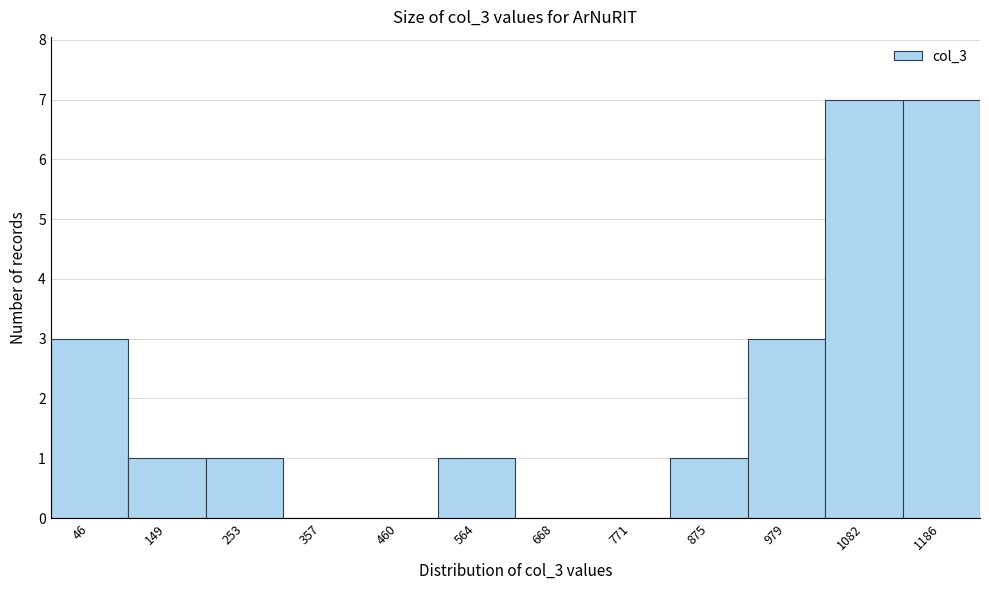

Reading right to left, transcribe all the data shown in this chart.

1186=7	1082=7	979=3	875=1	771=0	668=0	564=1	460=0	357=0	253=1	149=1	46=3